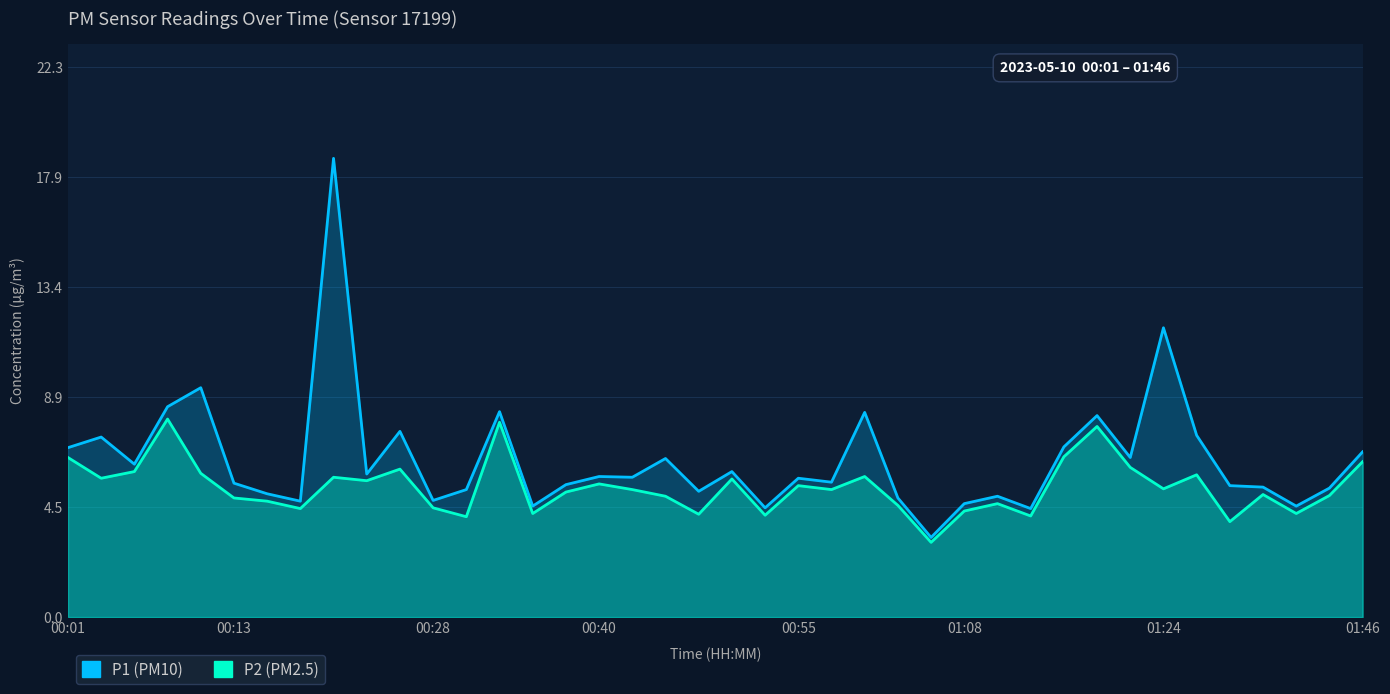

What is the approximate value of P1 at 21?

4.4